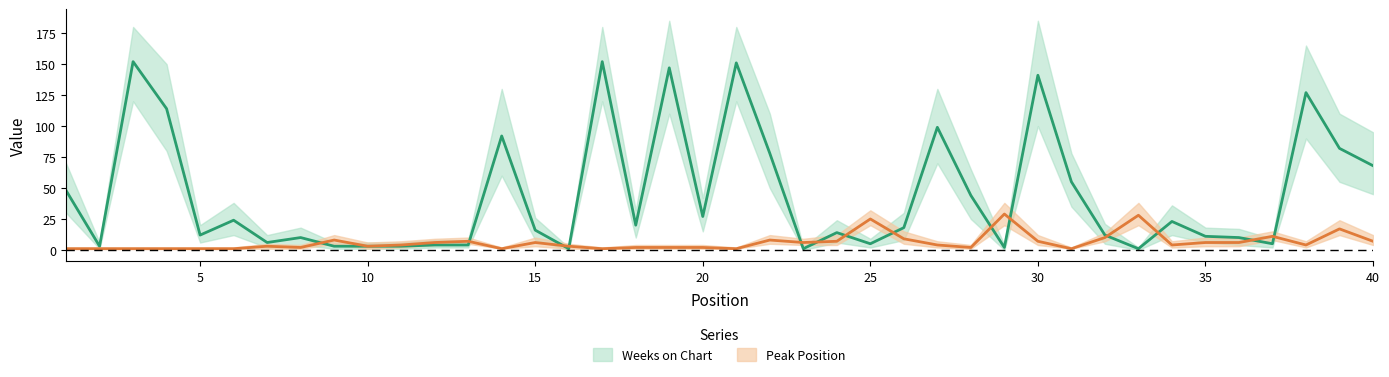

What is the sum of the Weeks on Chart values at 28 and 22?

122